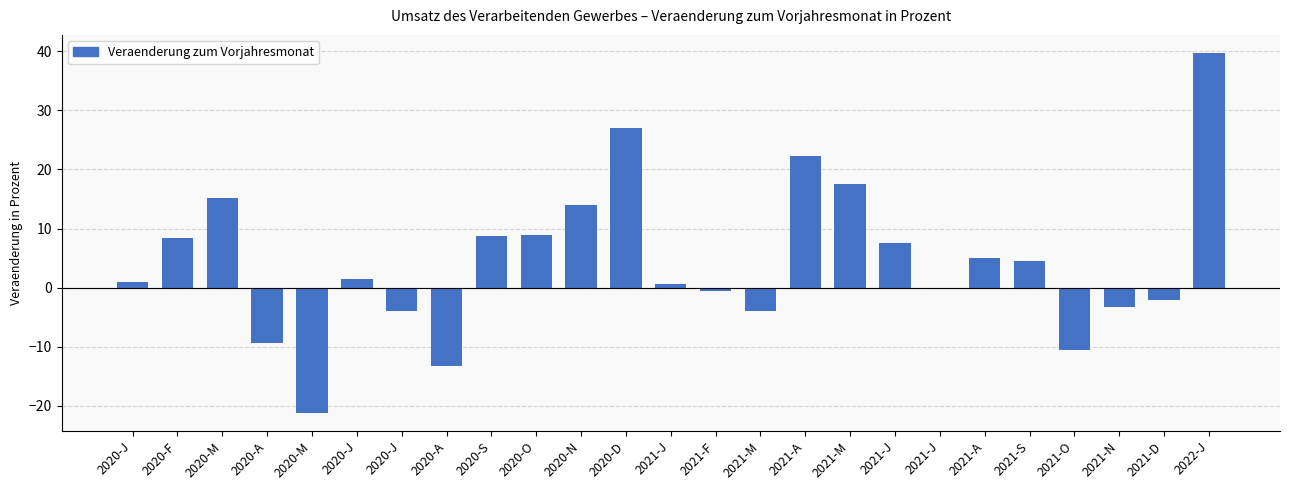

At which label does the data first exceed 1?

2020-F